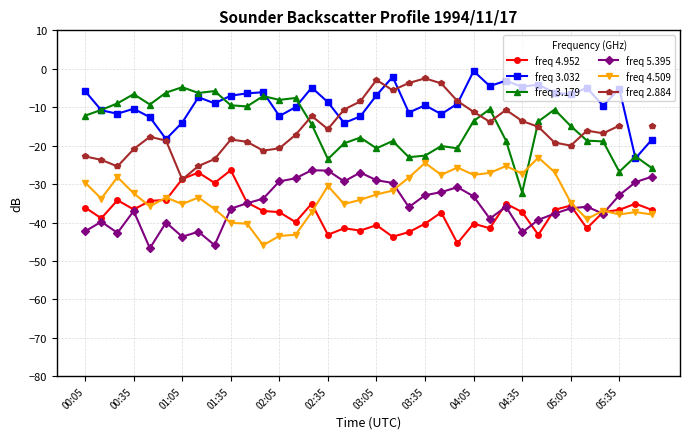

At which label does freq 3.032 first exceed -8?

00:05